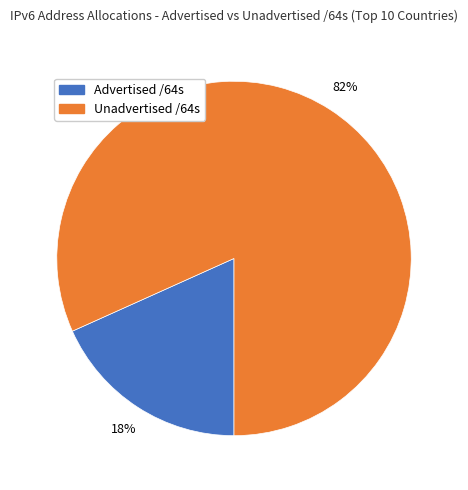

To the nearest percent, what percentage of the pie is Unadvertised /64s?

82%